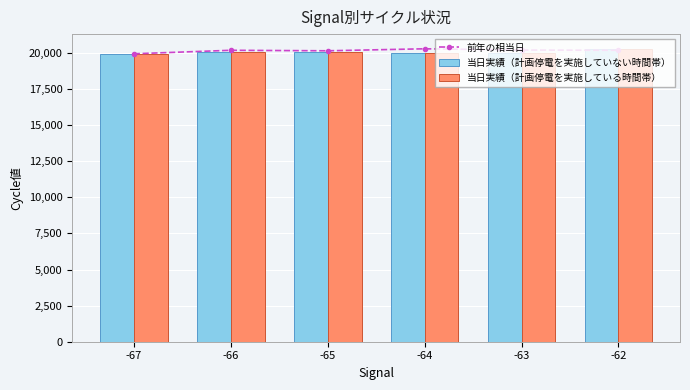

What are all the series names shown in the legend?

前年の相当日, 当日実績（計画停電を実施していない時間帯）, 当日実績（計画停電を実施している時間帯）